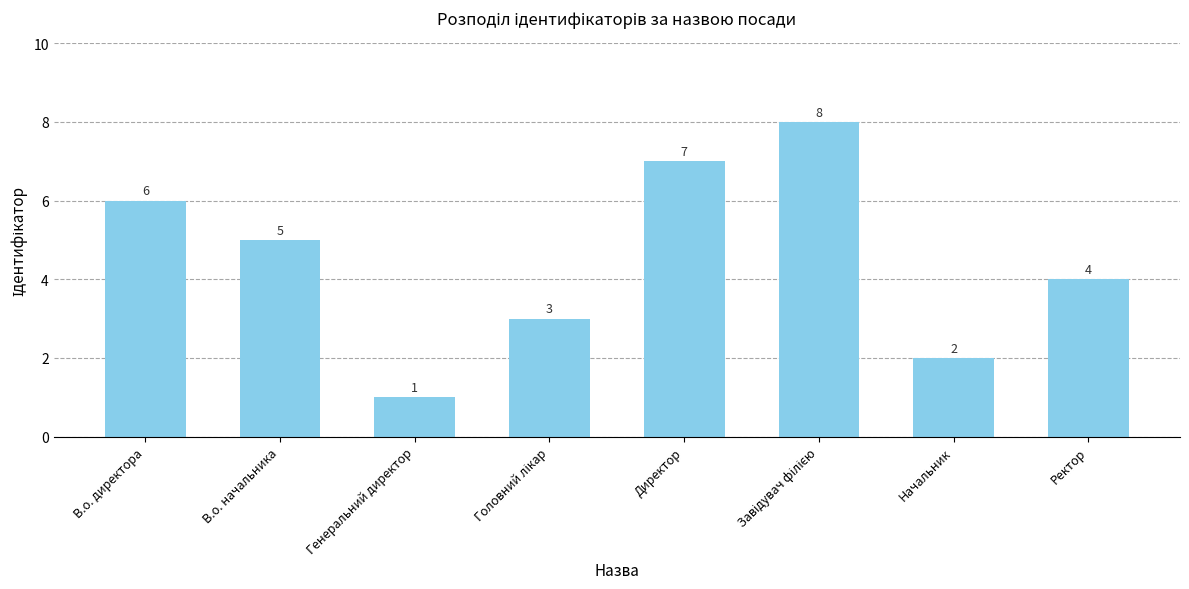

Which has a higher value, Директор or В.о. начальника?

Директор